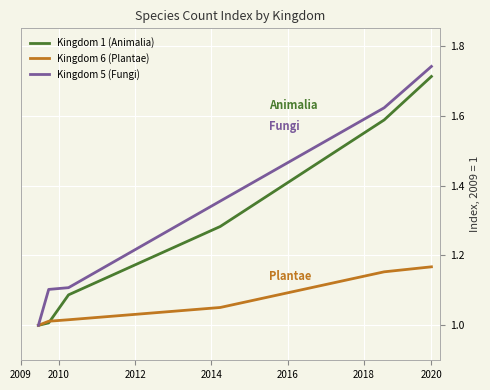

Rank the series by their average value, from highest to lowest.

Kingdom 5 (Fungi), Kingdom 1 (Animalia), Kingdom 6 (Plantae)